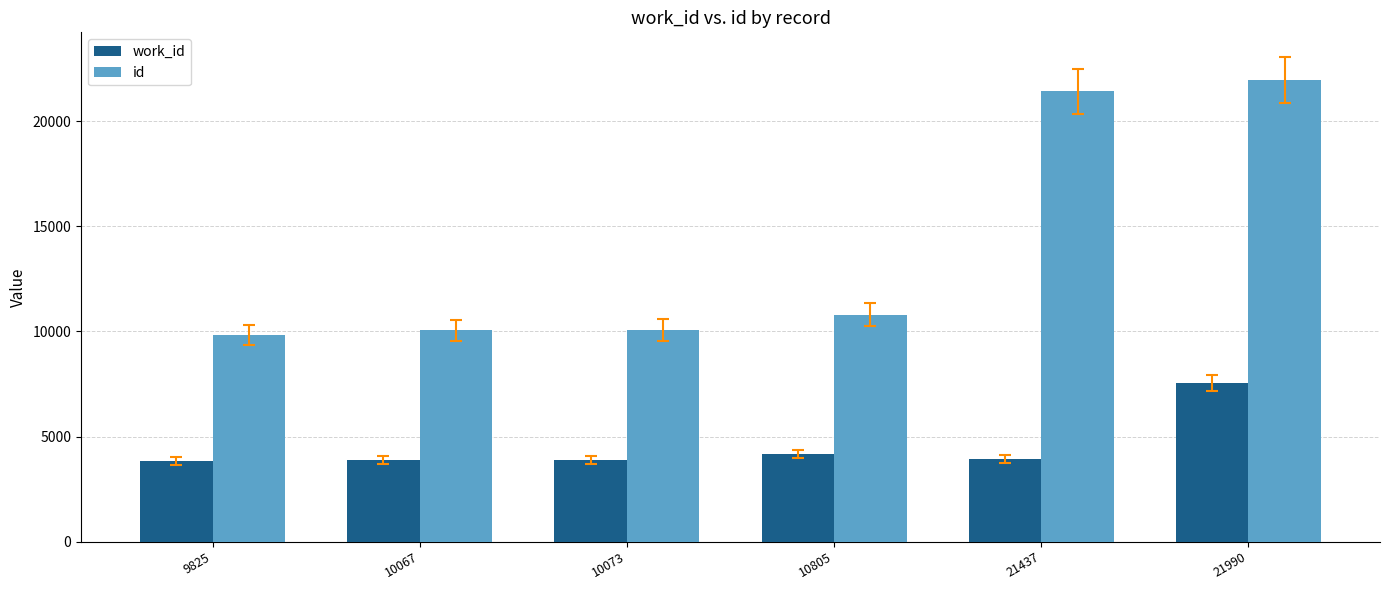

What is the difference between the maximum and second lowest values in the id series?

11923